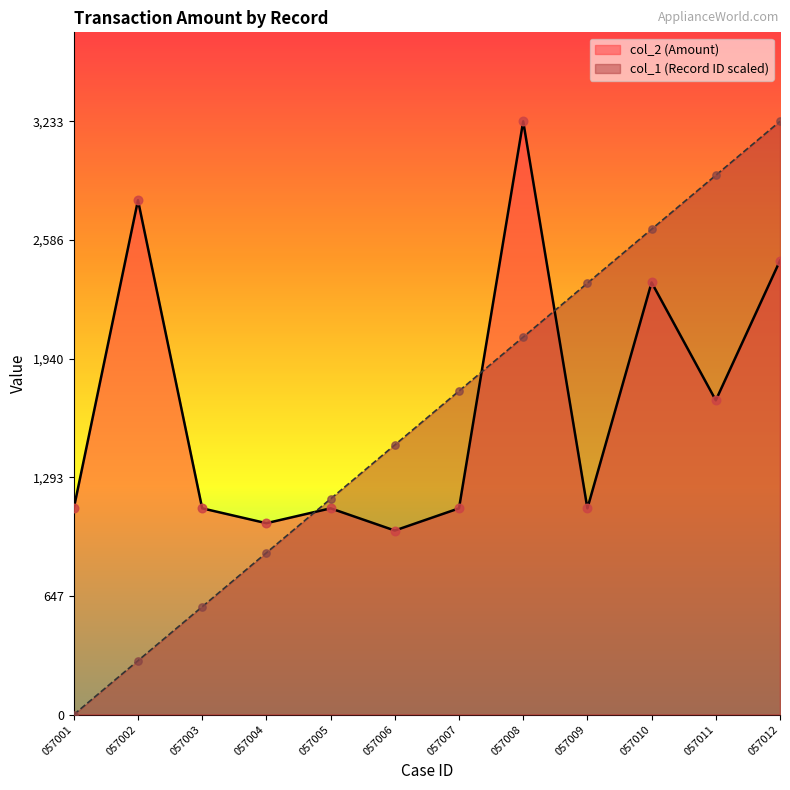

Which series has the largest total across all categories?

col_2